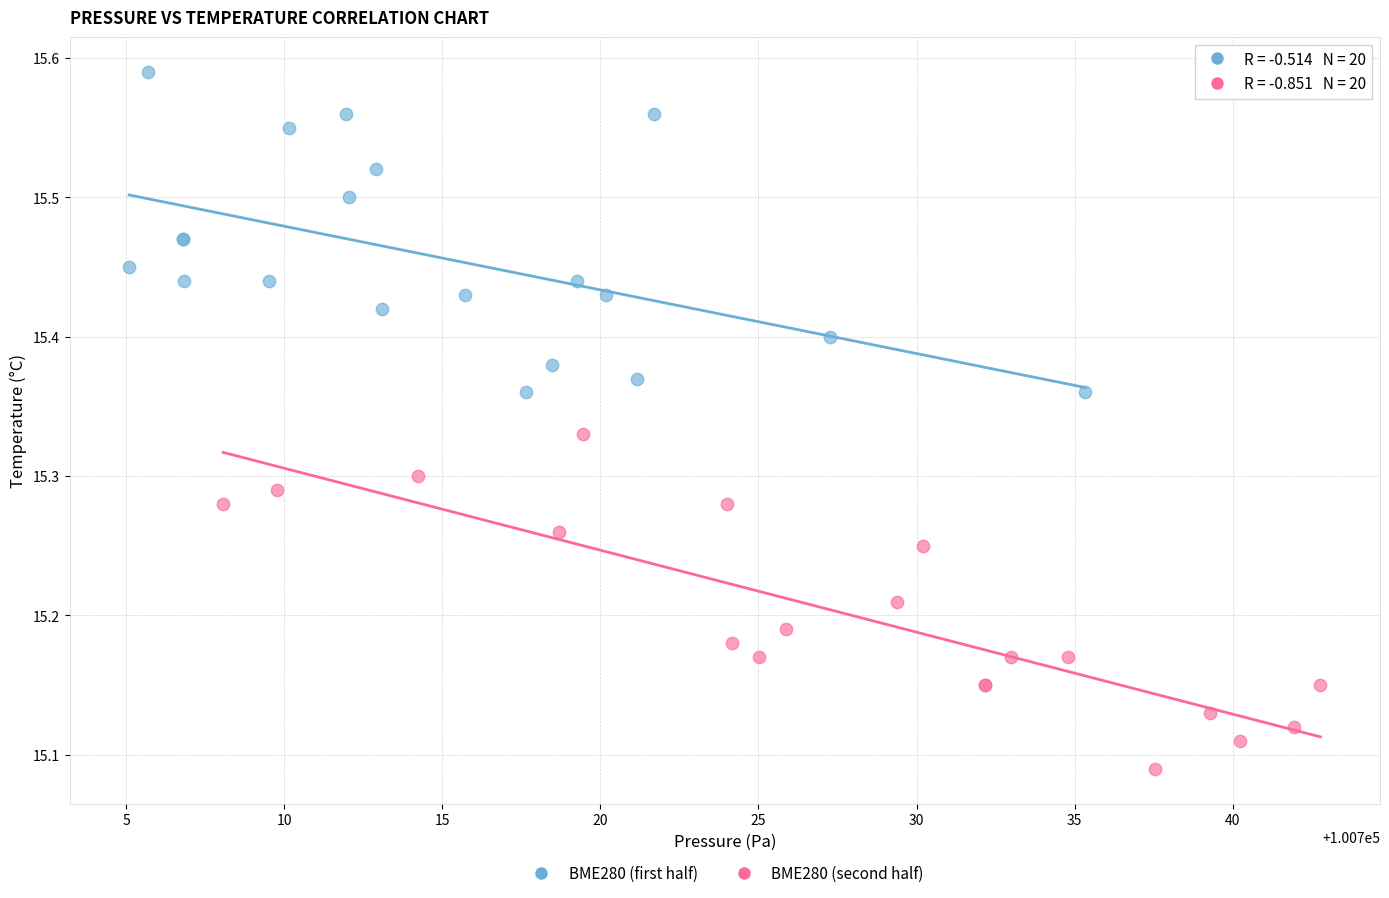

Which series reaches the maximum Y coordinate?

BME280 (first half)